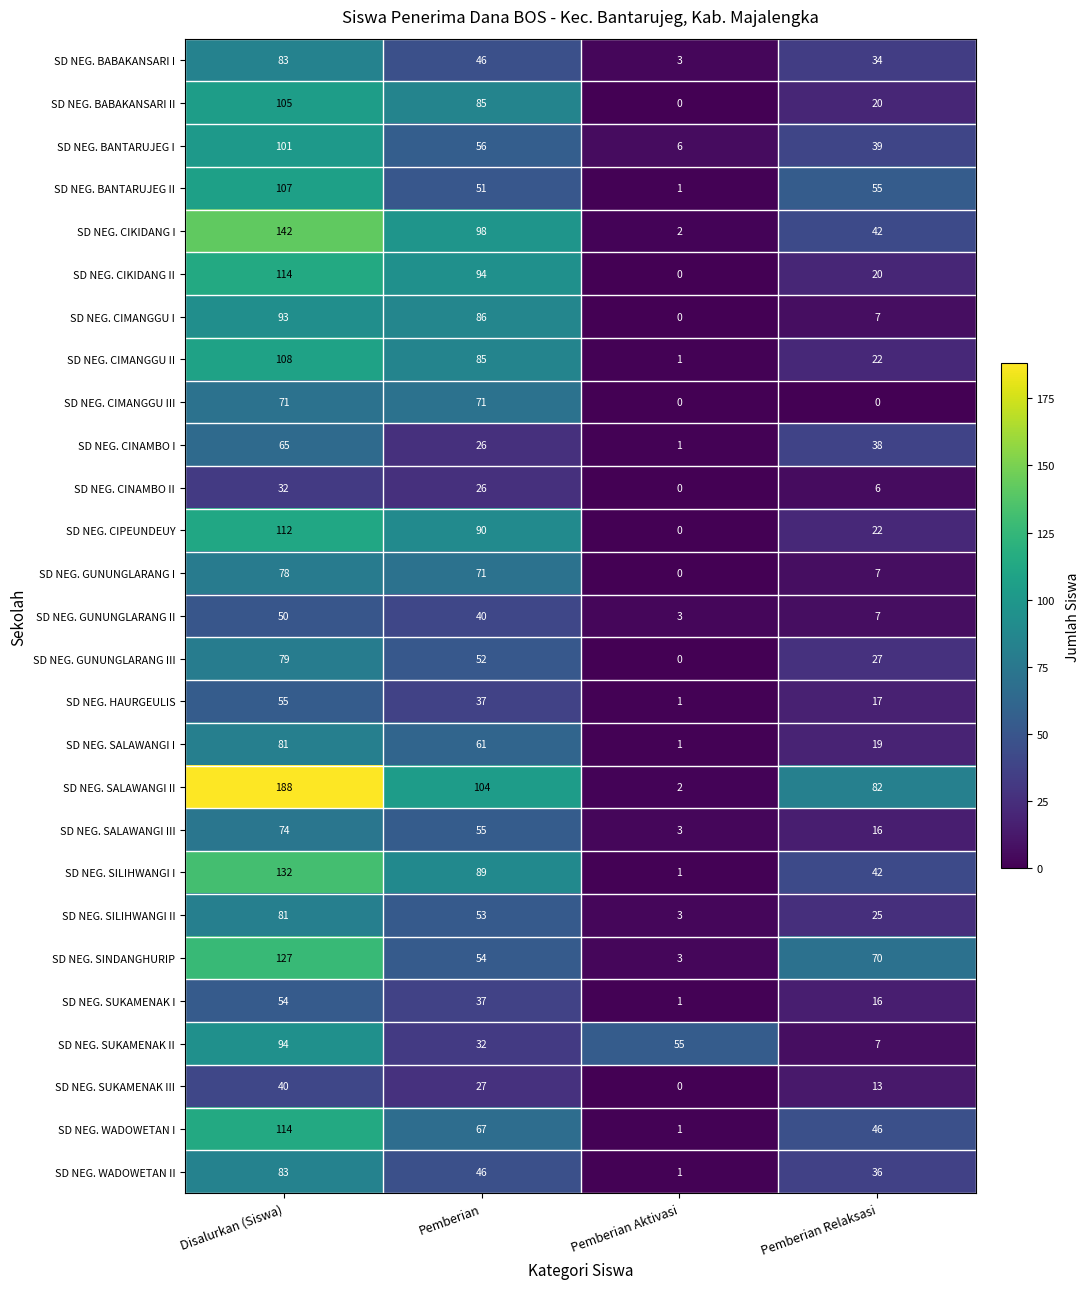

The SD NEG. WADOWETAN II series shows 33 at Disalurkan (Siswa). True or false?

False